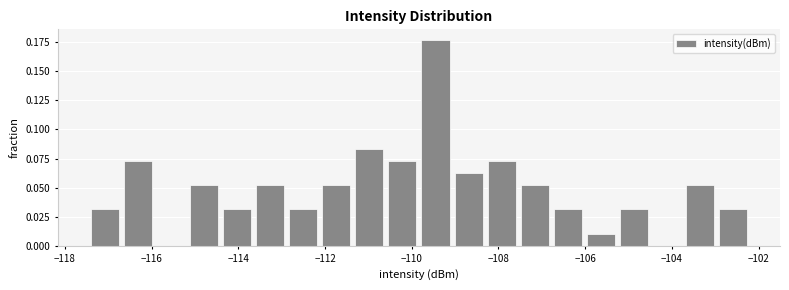

Read against the x-axis, roughly where is the centre of the tallest bar?

-109.4